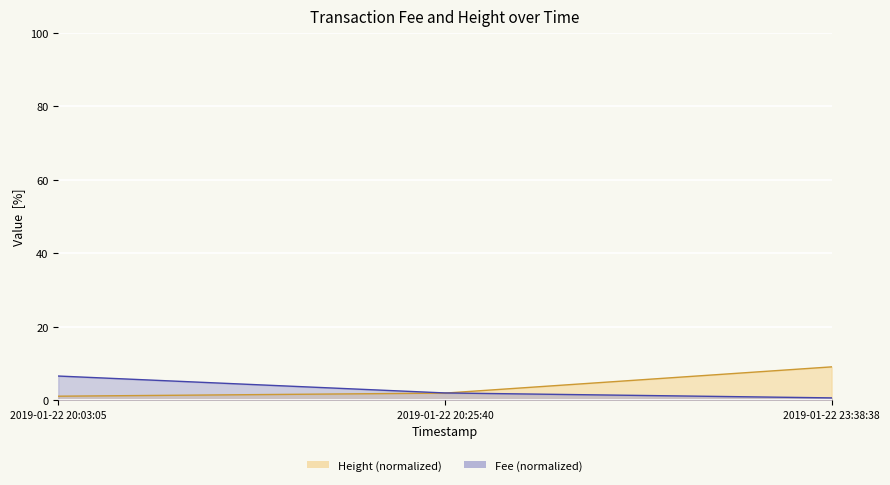

What position from the left is 2019-01-22 23:38:38?

3